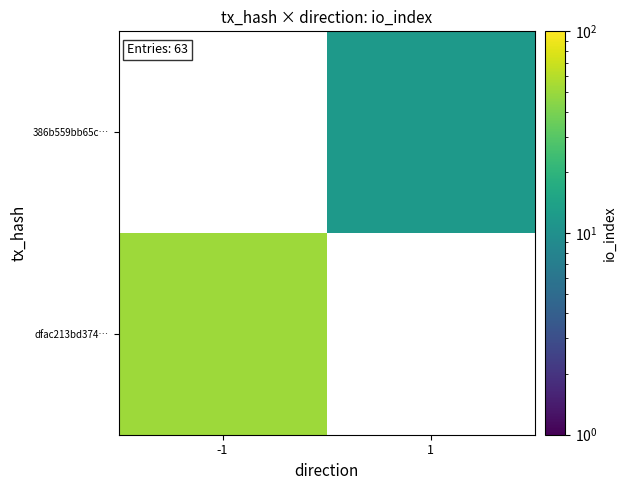

The value of 386b559bb65c… at 1 is 12.0. True or false?

True